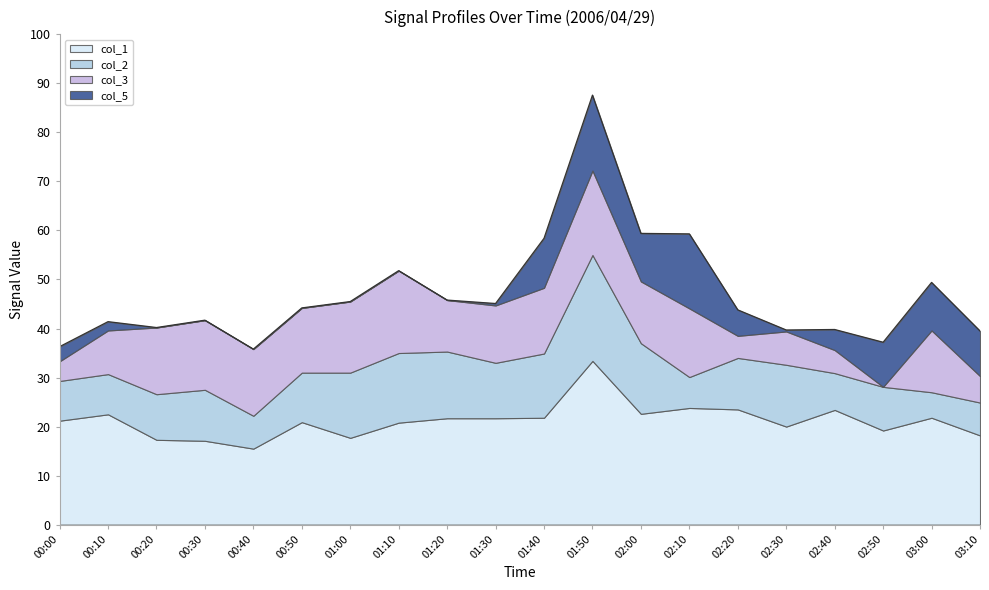

How many lines are shown in the chart?

4